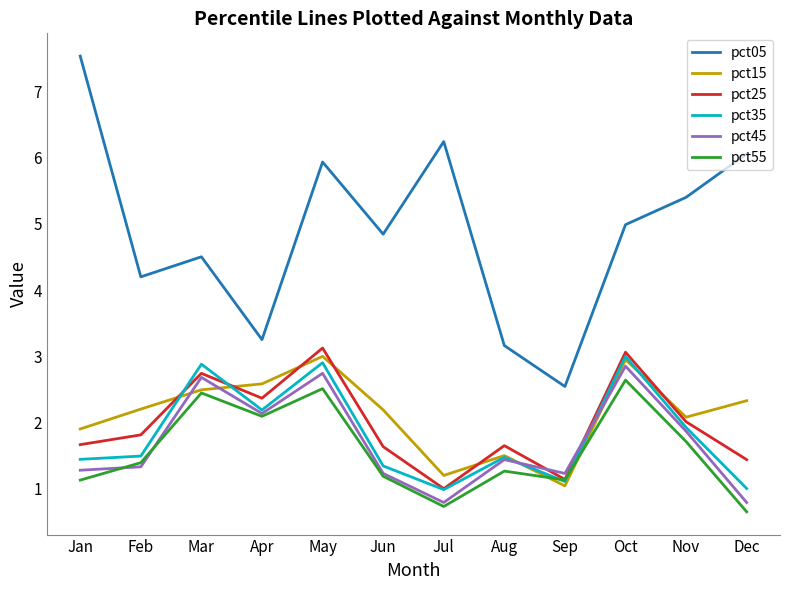

The pct15 series shows 2.3 at Dec. True or false?

True